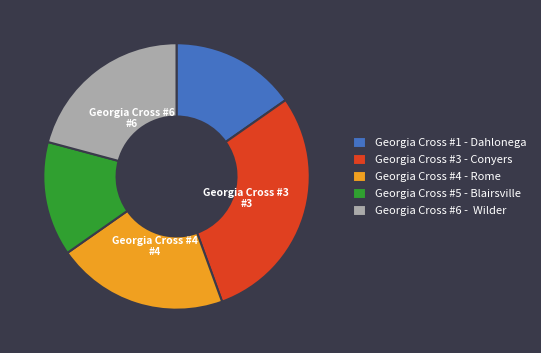

Which has a higher value, Georgia Cross #6 - Wilder or Georgia Cross #5 - Blairsville?

Georgia Cross #6 - Wilder